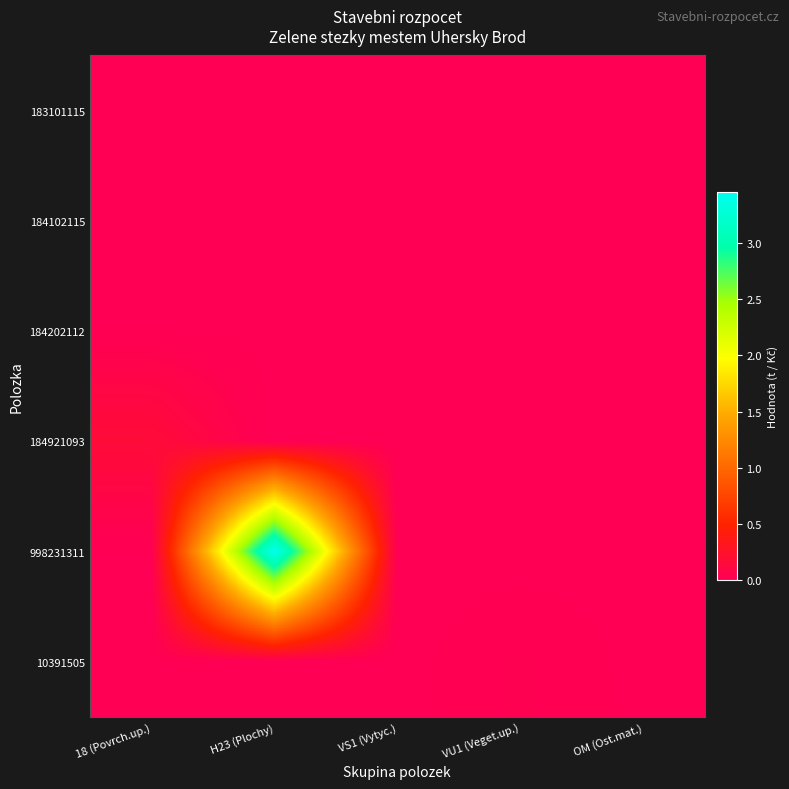

What is the difference between the highest and lowest values at 18 (Povrch.up.)?

0.2